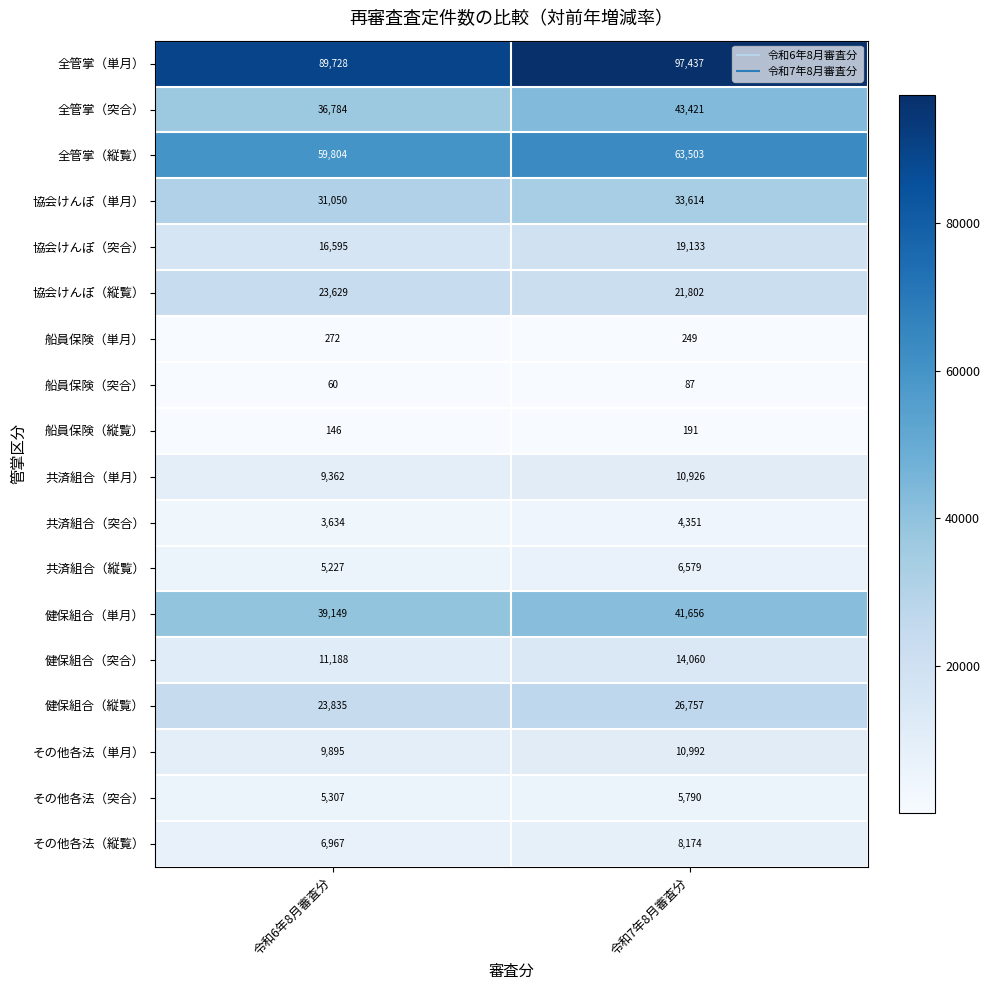

What value does the 協会けんぽ（単月） series have at 令和7年8月審査分, to the nearest 100?

33600